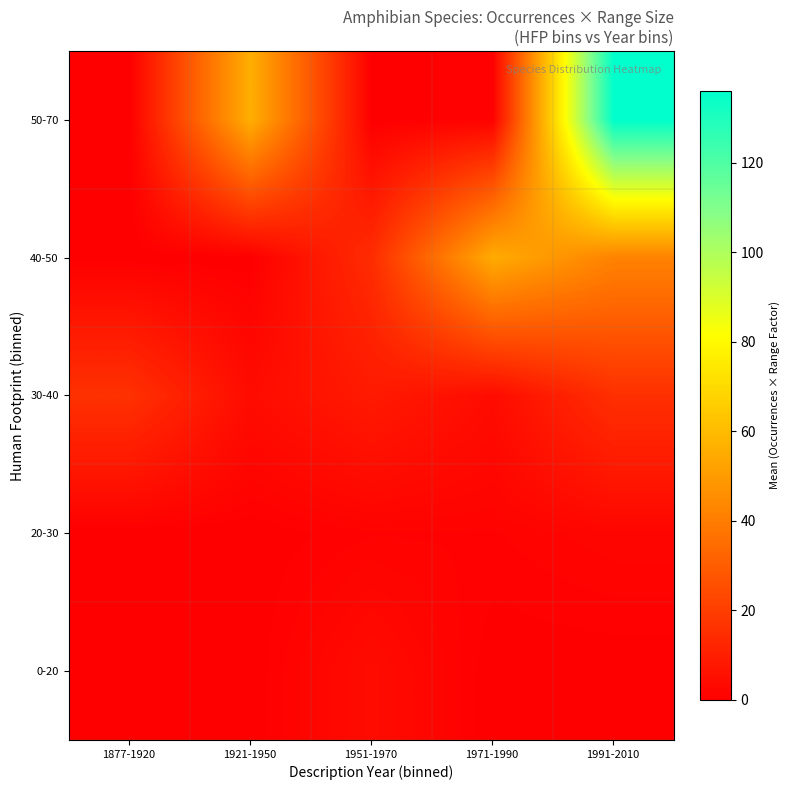

How many series are shown in this chart?

5